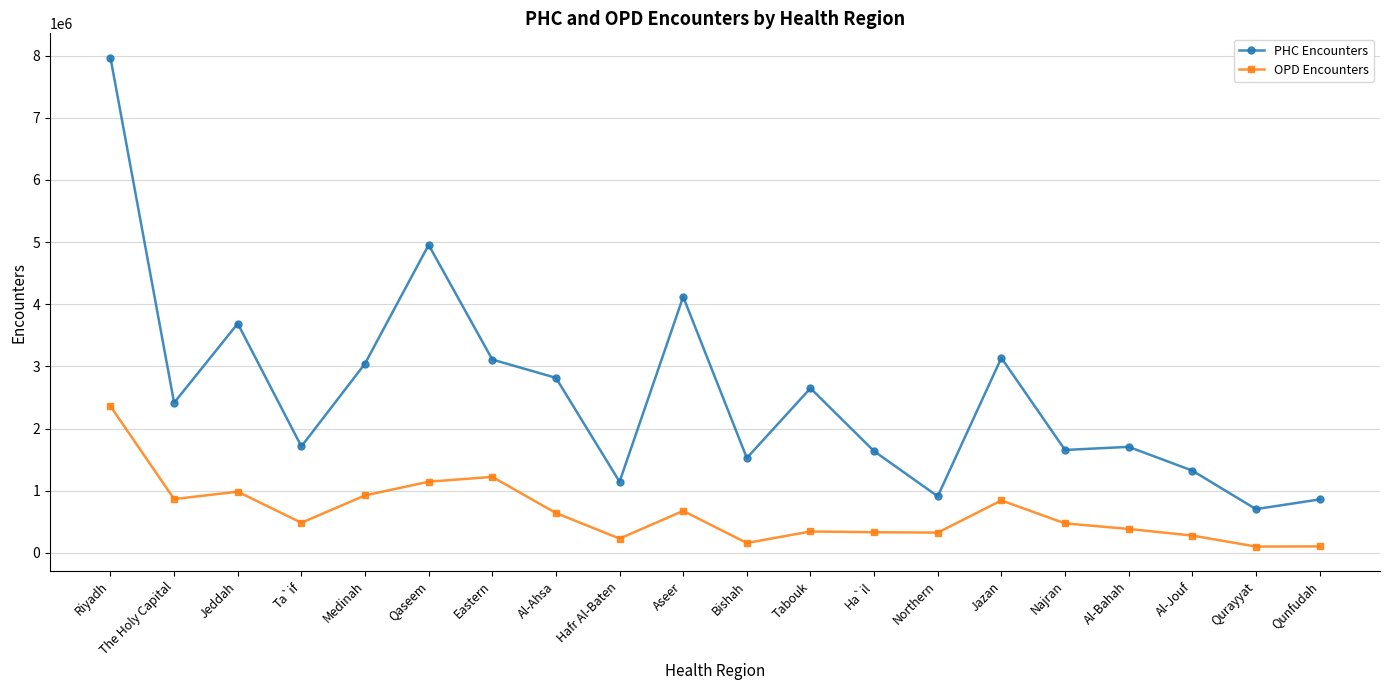

Is it true that PHC Encounters equals 4120877 at Aseer?

True